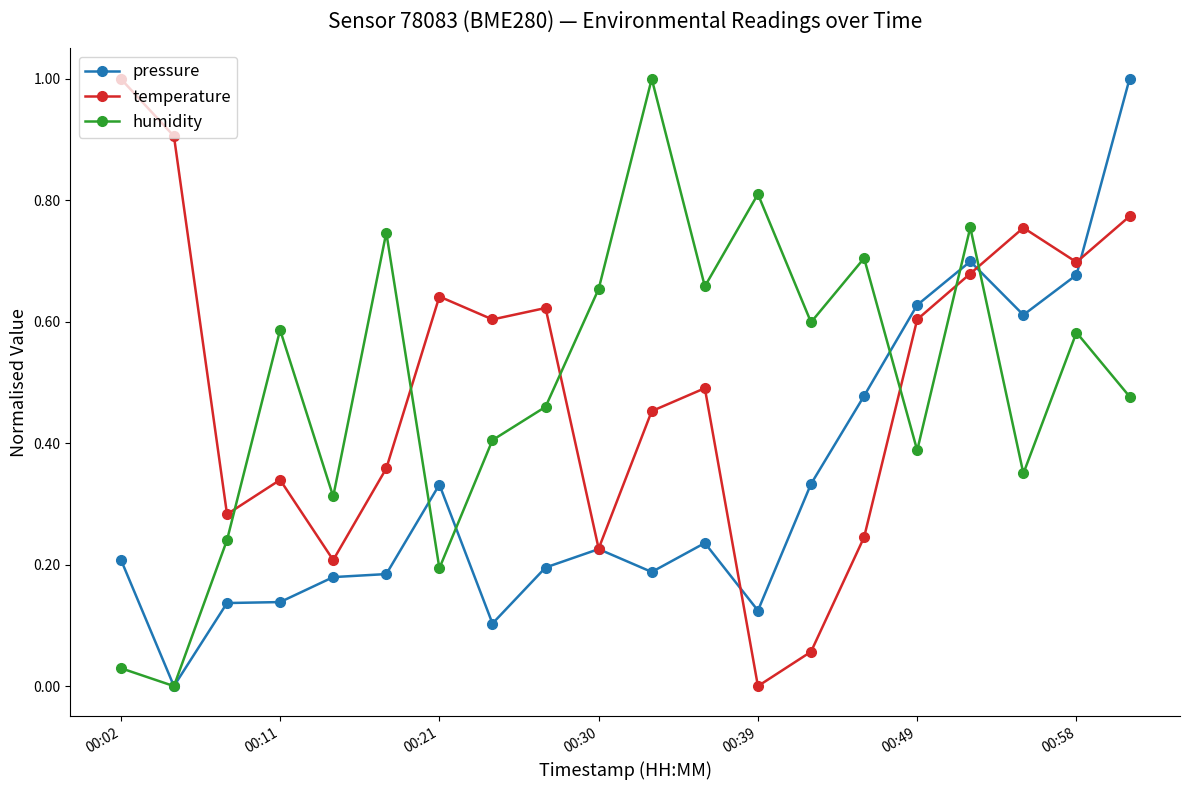

What is the maximum value for temperature?

1.0